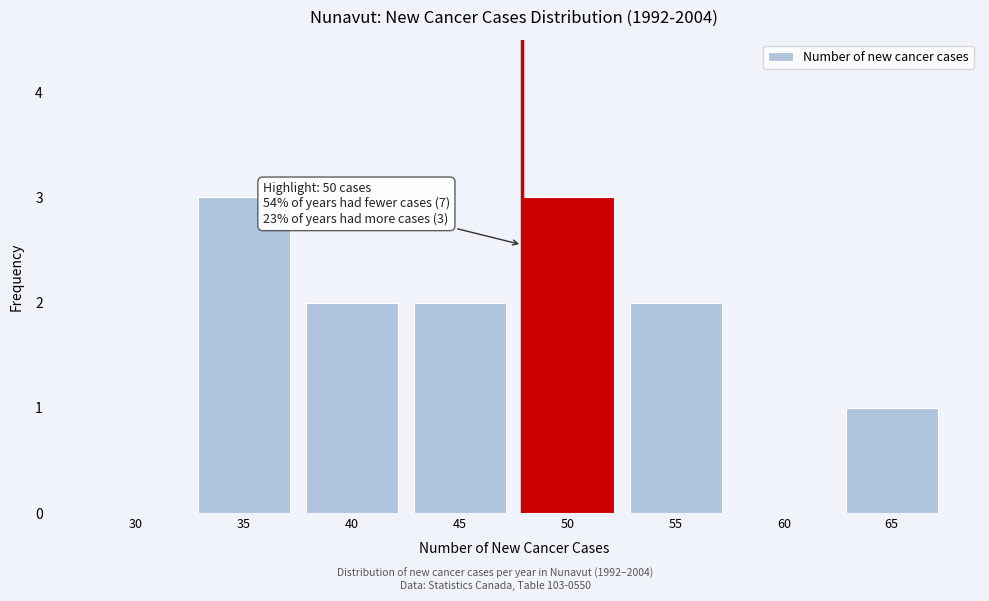

Reading left to right, what are all the values shown in this chart?

30=0	35=3	40=2	45=2	50=3	55=2	60=0	65=1